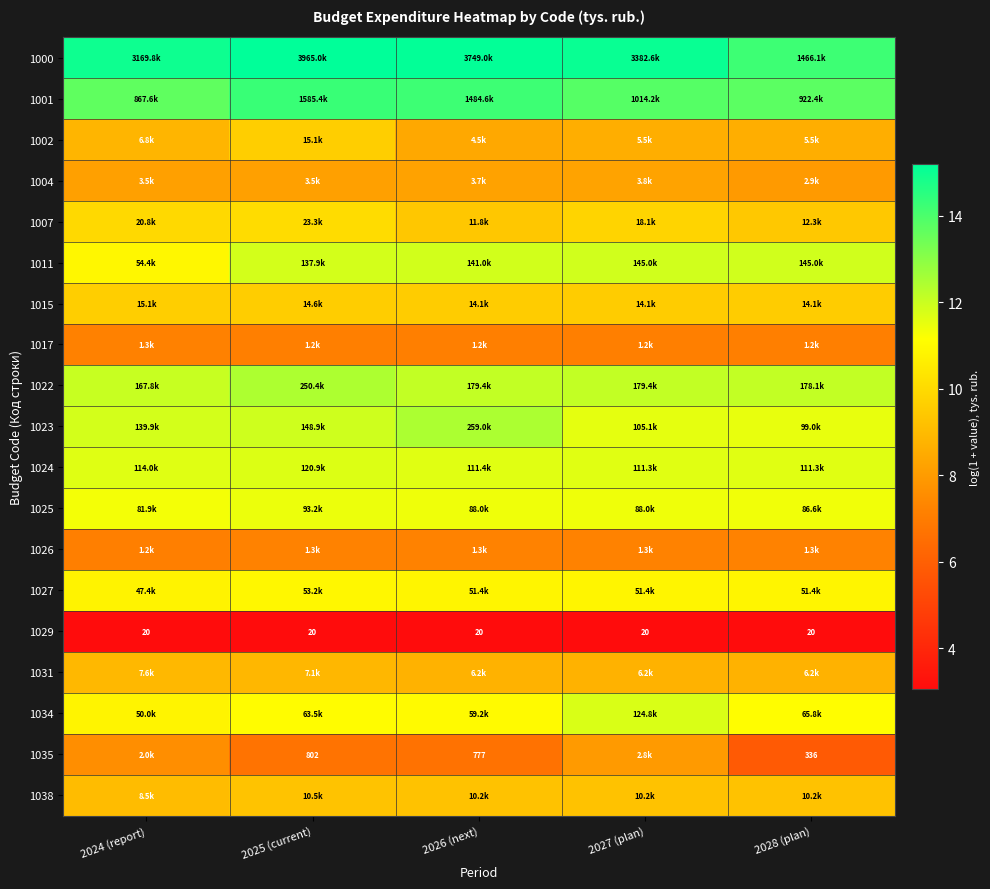

How many series are shown in this chart?

19